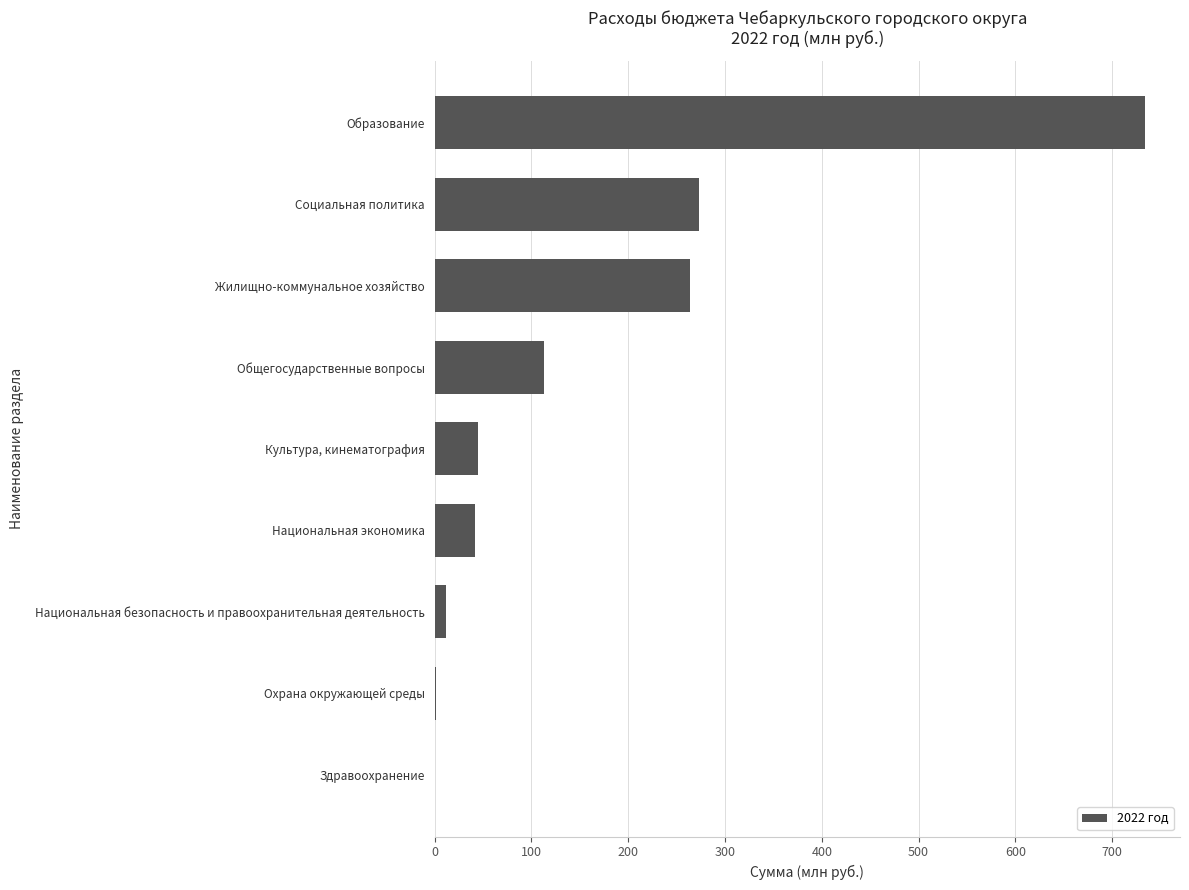

What is the sum of all values?

1483.4